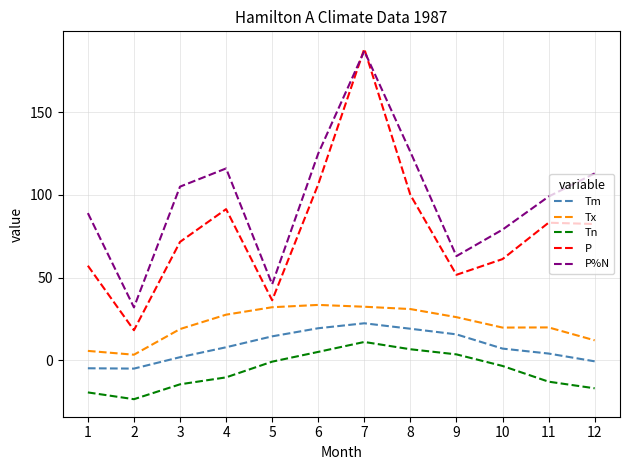

True or false: Tx and P cross at least once.

False